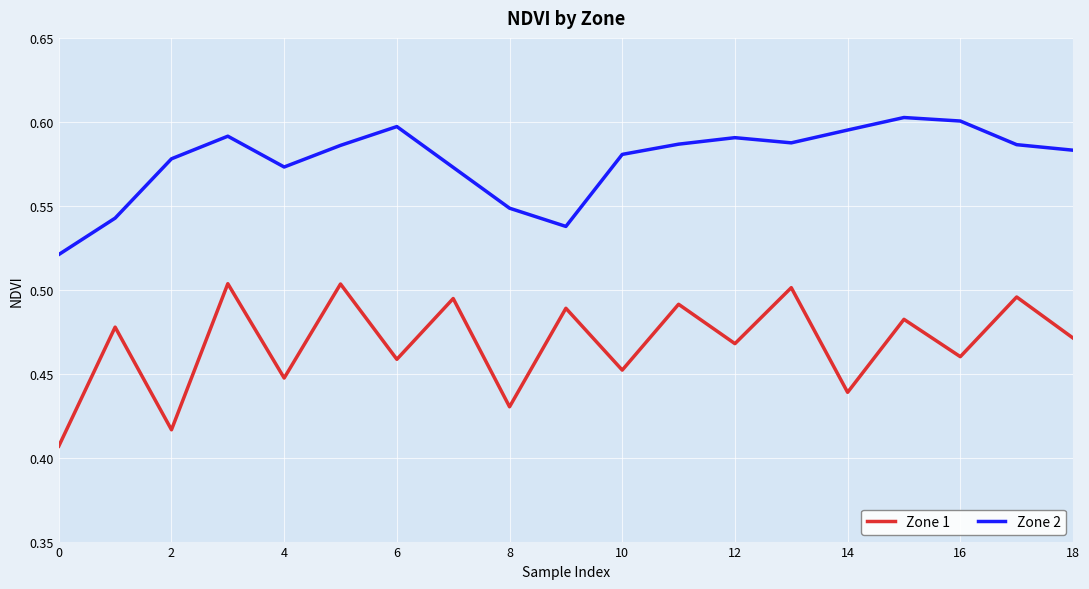

How many lines are shown in the chart?

2